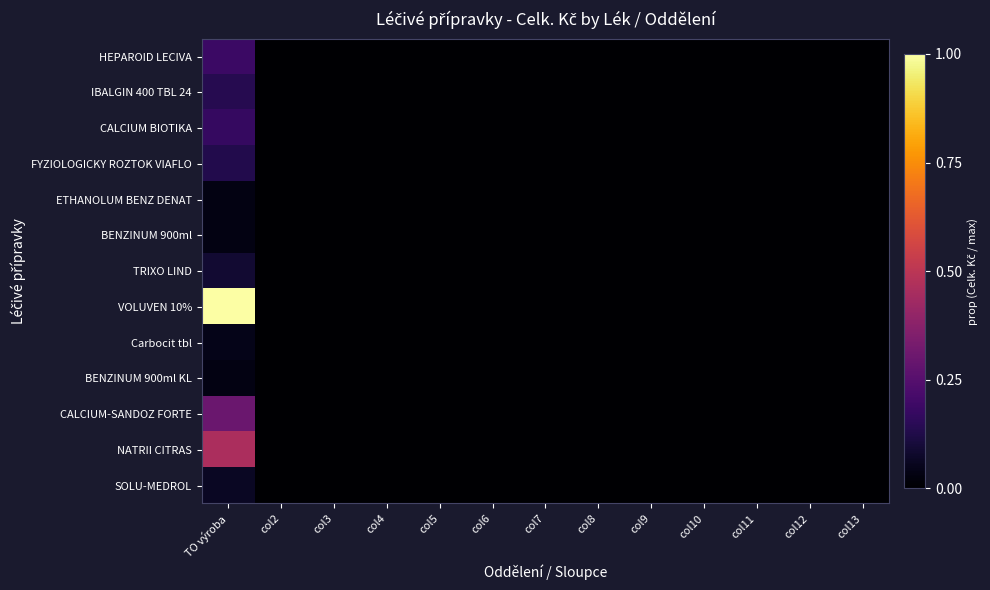

Count the number of categories in the chart.

13